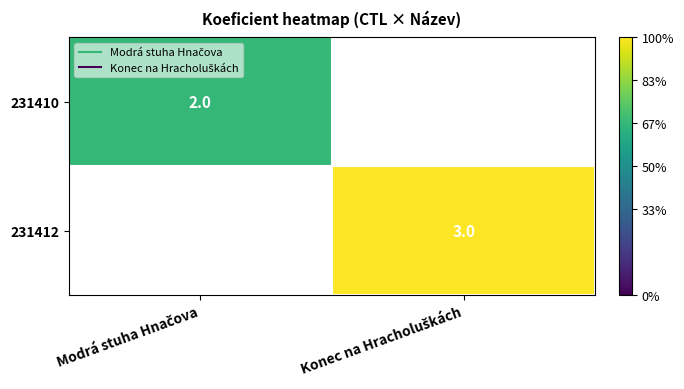

What is the sum of the 231412 values at Modrá stuha Hnačova and Konec na Hracholuškách?

3